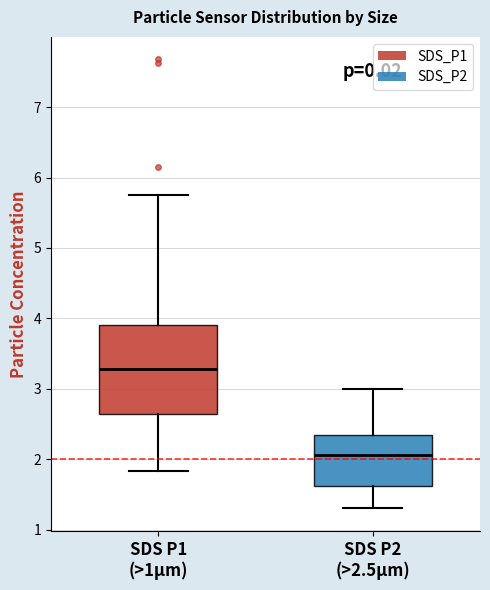

Reading left to right, read every box against the y-axis: the position of its median line, the range the box covers, and the ends of its whiskers. The values are not printed on the chart, so give them approximately, as read against the axis.

SDS P1 (>1µm): median 3.3, box 2.6 to 3.9, whiskers 1.8 to 5.8
SDS P2 (>2.5µm): median 2.1, box 1.6 to 2.3, whiskers 1.3 to 3.0